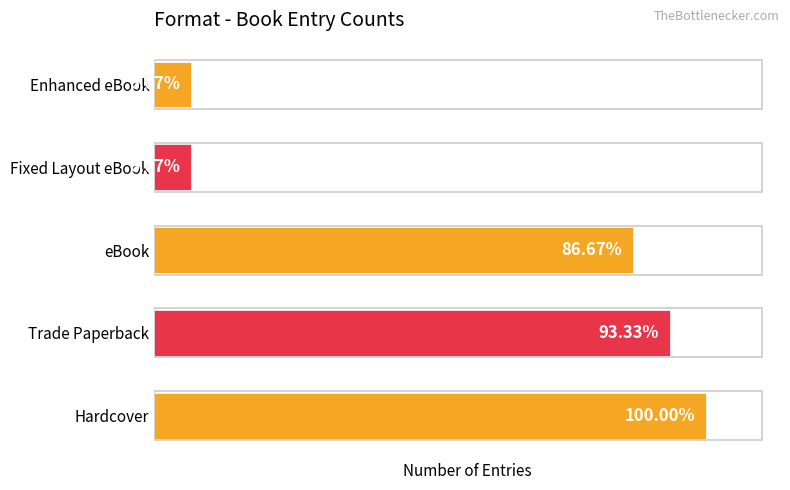

Does the chart contain any negative values?

No